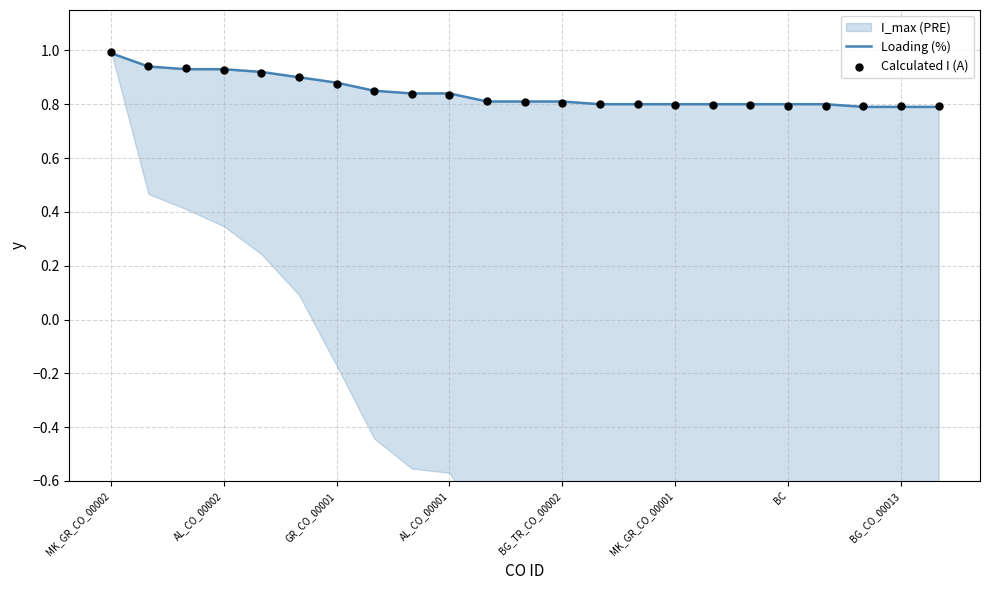

At how many categories does at least one series exceed 0?

23